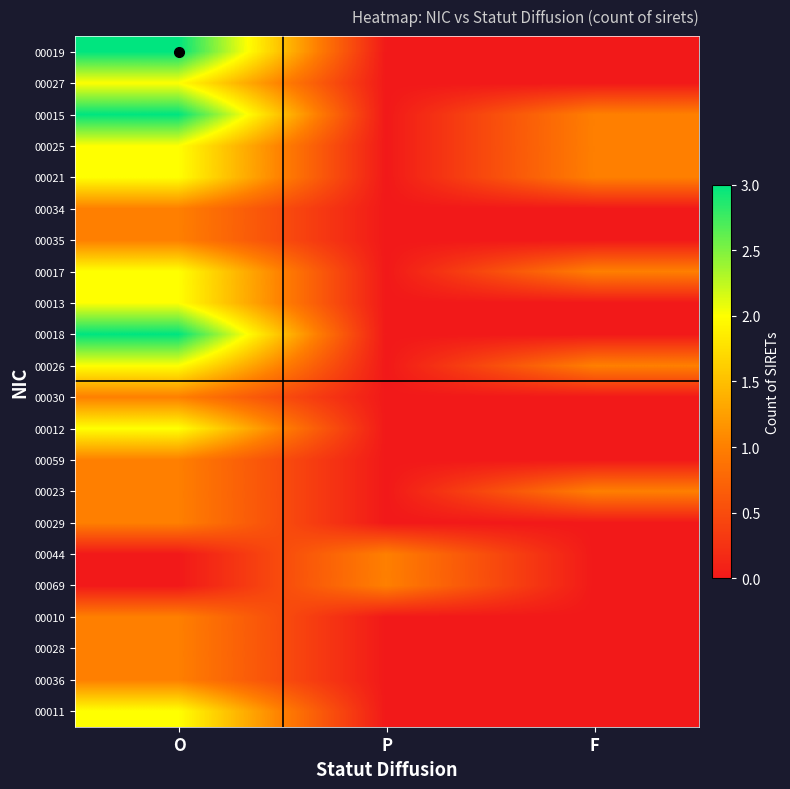

Reading left to right, transcribe all the data shown in this chart.

00019: O=3	P=0	F=0
00027: O=2	P=0	F=0
00015: O=3	P=0	F=1
00025: O=2	P=0	F=1
00021: O=2	P=0	F=1
00034: O=1	P=0	F=0
00035: O=1	P=0	F=0
00017: O=2	P=0	F=1
00013: O=2	P=0	F=0
00018: O=3	P=0	F=0
00026: O=2	P=0	F=1
00030: O=1	P=0	F=0
00012: O=2	P=0	F=0
00059: O=1	P=0	F=0
00023: O=1	P=0	F=1
00029: O=1	P=0	F=0
00044: O=0	P=1	F=0
00069: O=0	P=1	F=0
00010: O=1	P=0	F=0
00028: O=1	P=0	F=0
00036: O=1	P=0	F=0
00011: O=2	P=0	F=0